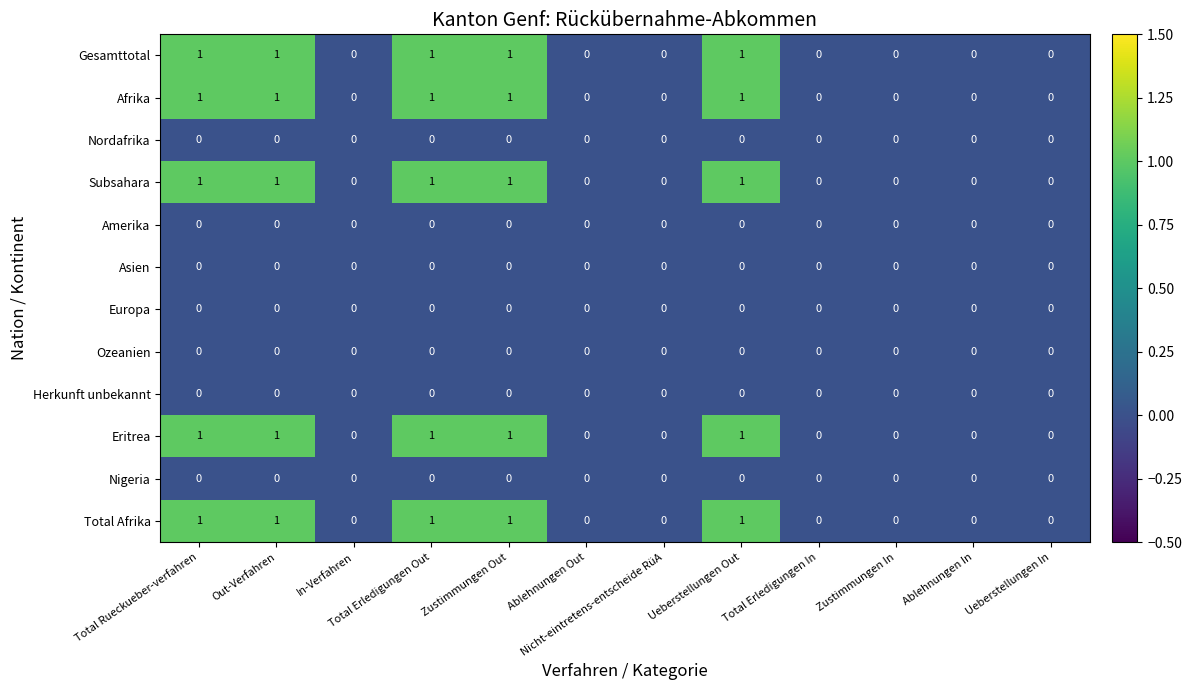

True or false: Amerika has a value of 0 at Total Rueckueber-verfahren.

True